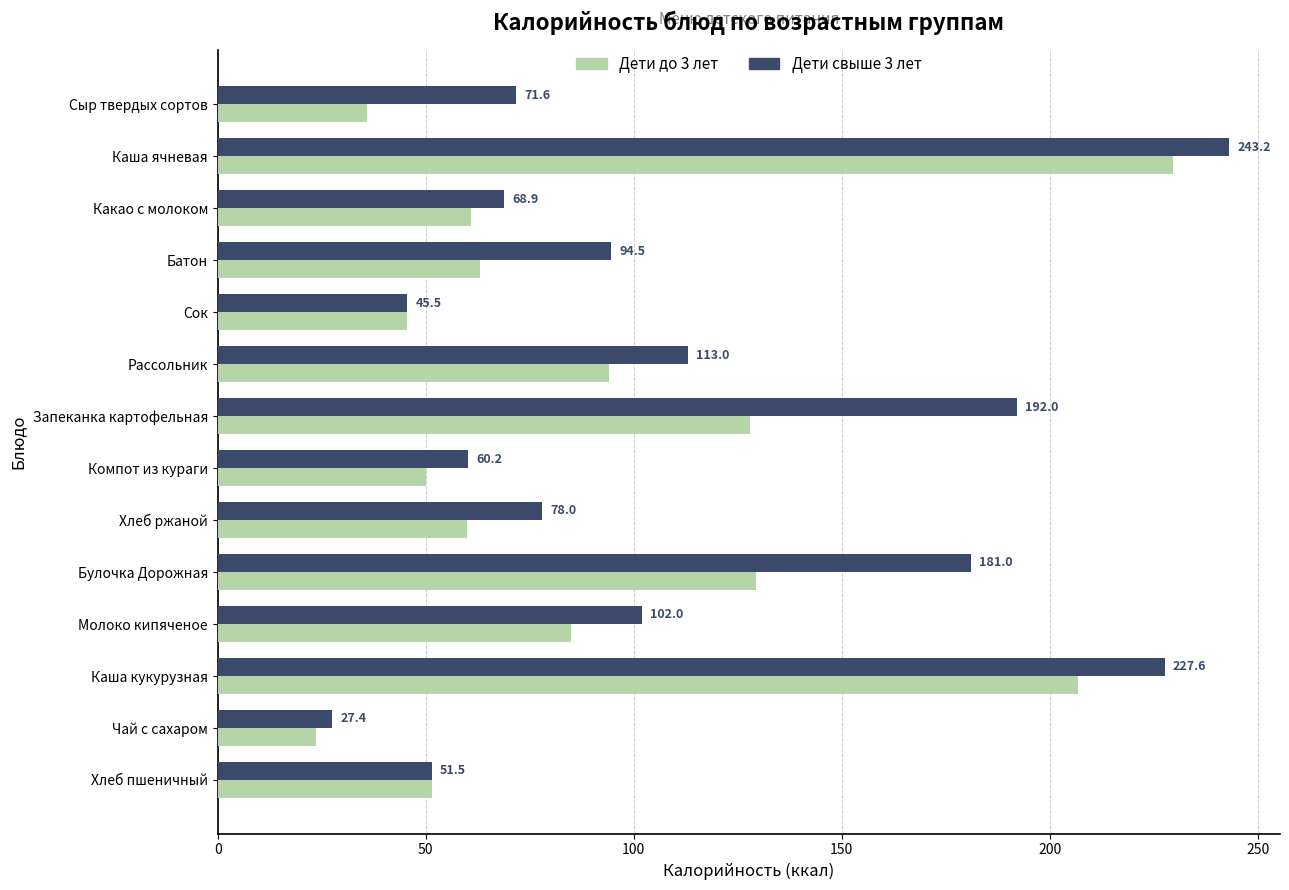

What is the difference between the second highest and minimum values in the Дети до 3 лет series?

183.3